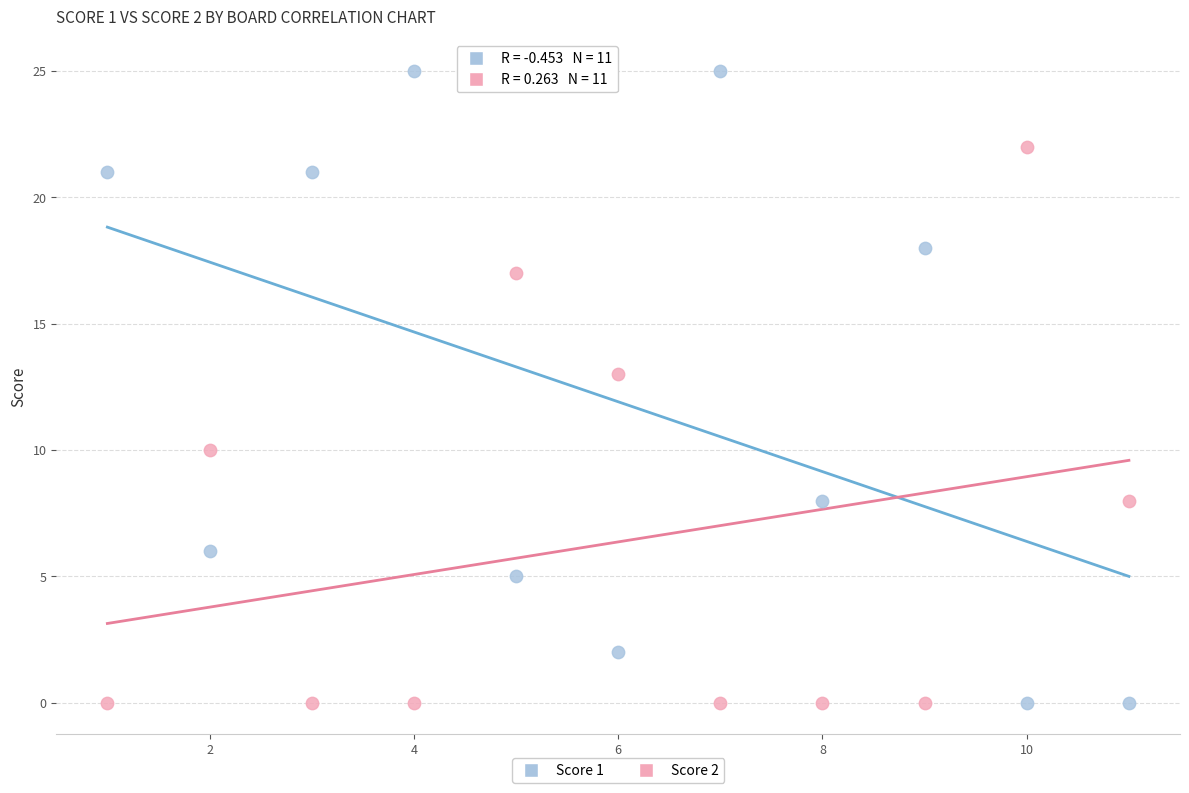

Across all series, what Y value is closest to 12?

13